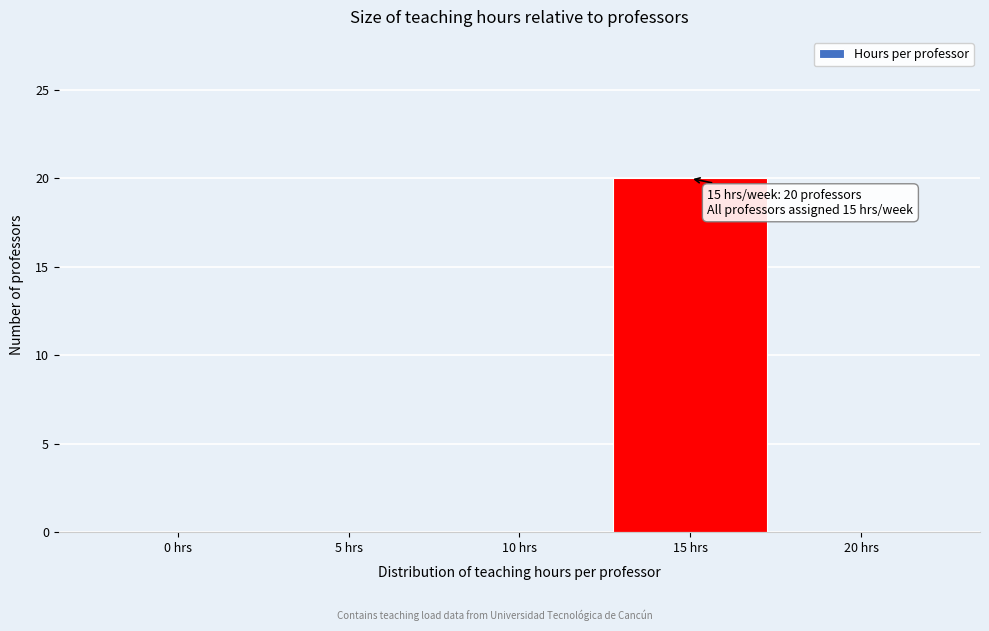

Reading right to left, transcribe all the data shown in this chart.

20 hrs=0	15 hrs=20	10 hrs=0	5 hrs=0	0 hrs=0